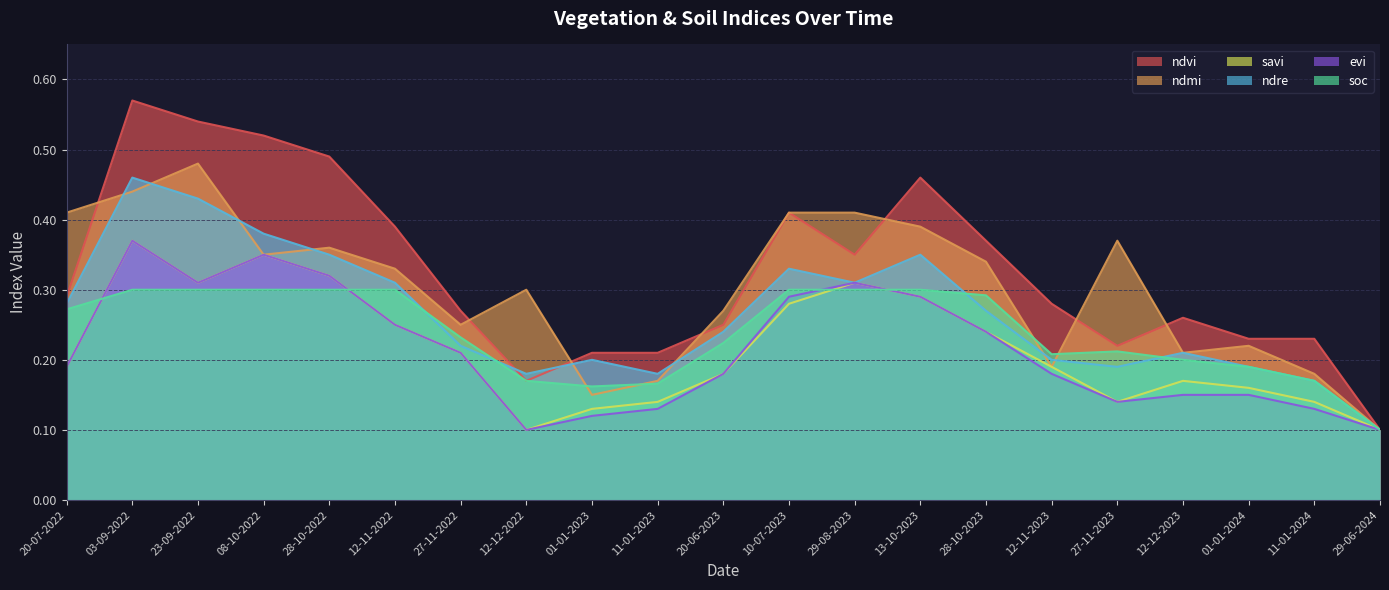

Reading left to right, transcribe all the data shown in this chart.

ndvi: 0.3	0.6	0.5	0.5	0.5	0.4	0.3	0.2	0.2	0.2	0.2	0.4	0.3	0.5	0.4	0.3	0.2	0.3	0.2	0.2	0.1
ndmi: 0.4	0.4	0.5	0.3	0.4	0.3	0.2	0.3	0.1	0.2	0.3	0.4	0.4	0.4	0.3	0.2	0.4	0.2	0.2	0.2	0.1
savi: 0.2	0.4	0.3	0.3	0.3	0.2	0.2	0.1	0.1	0.1	0.2	0.3	0.3	0.3	0.2	0.2	0.1	0.2	0.2	0.1	0.1
ndre: 0.3	0.5	0.4	0.4	0.3	0.3	0.2	0.2	0.2	0.2	0.2	0.3	0.3	0.3	0.3	0.2	0.2	0.2	0.2	0.2	0.1
evi: 0.2	0.4	0.3	0.3	0.3	0.2	0.2	0.1	0.1	0.1	0.2	0.3	0.3	0.3	0.2	0.2	0.1	0.1	0.1	0.1	0.1
soc: 0.3	0.3	0.3	0.3	0.3	0.3	0.2	0.2	0.2	0.2	0.2	0.3	0.3	0.3	0.3	0.2	0.2	0.2	0.2	0.2	0.1